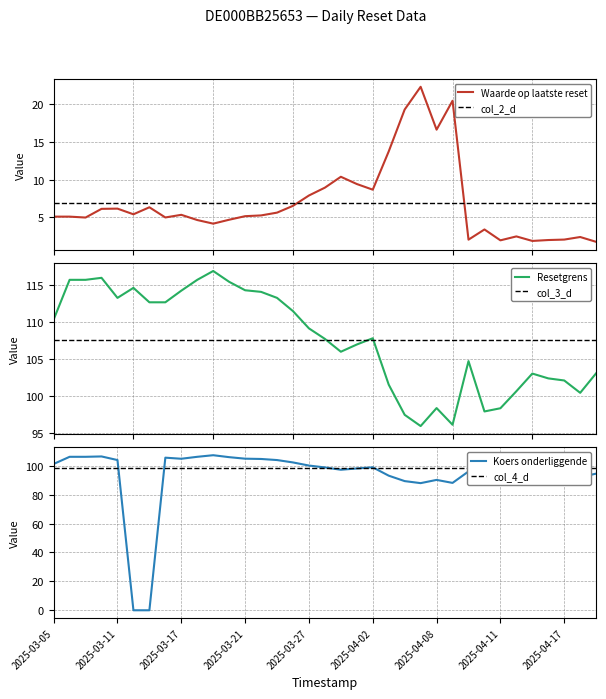

What is the label of the 2nd point from the left?

col_3